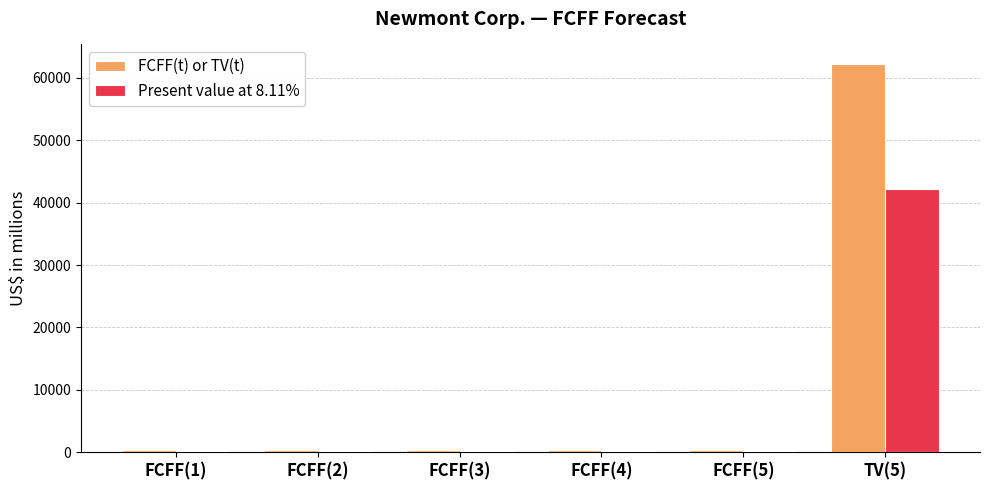

What is the smallest value displayed?

237